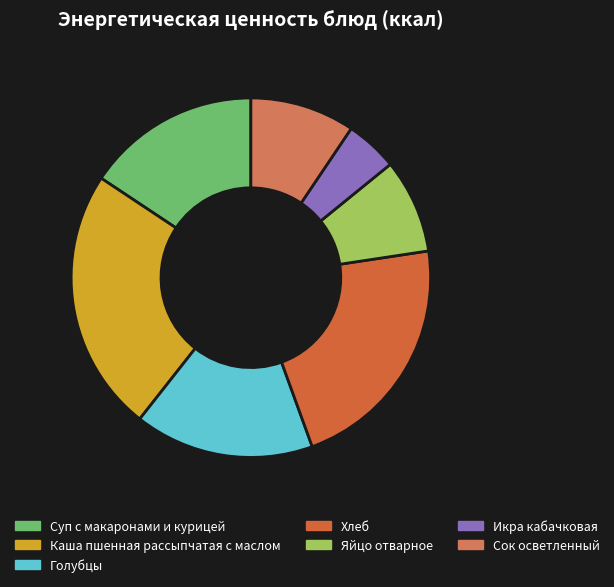

Which category has the biggest portion of the pie?

Каша пшенная рассыпчатая с маслом